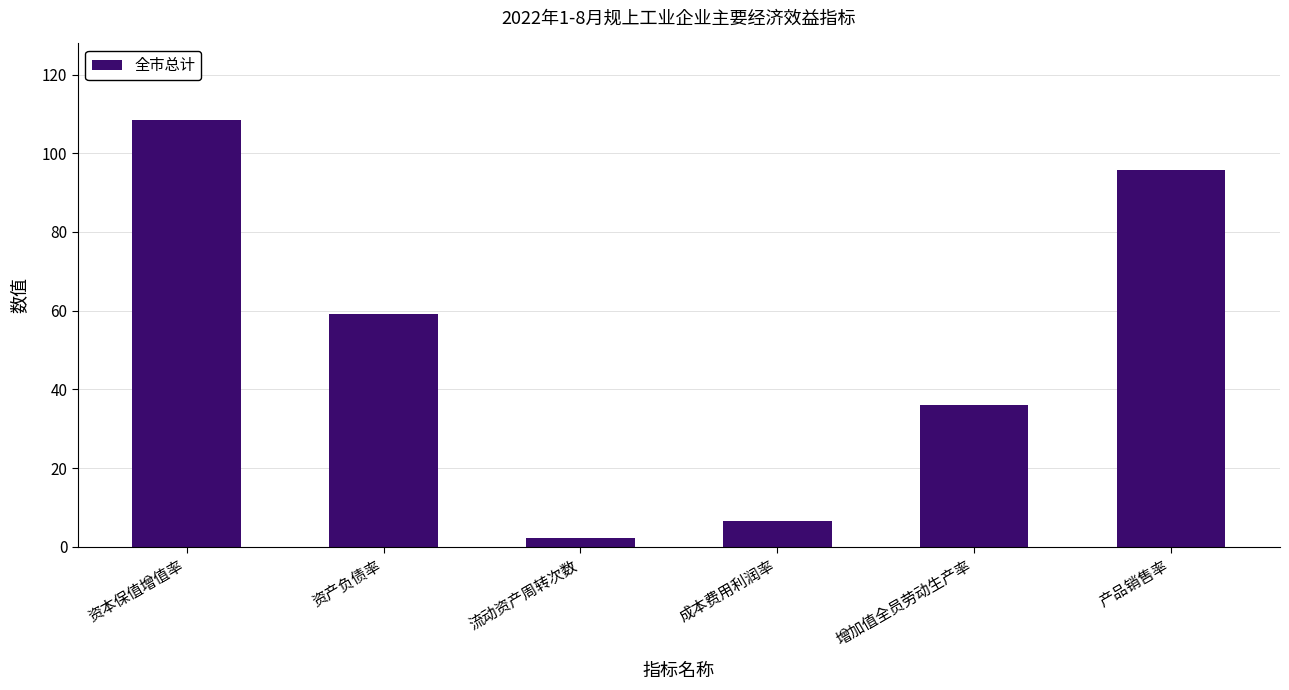

What is the average value?

51.3